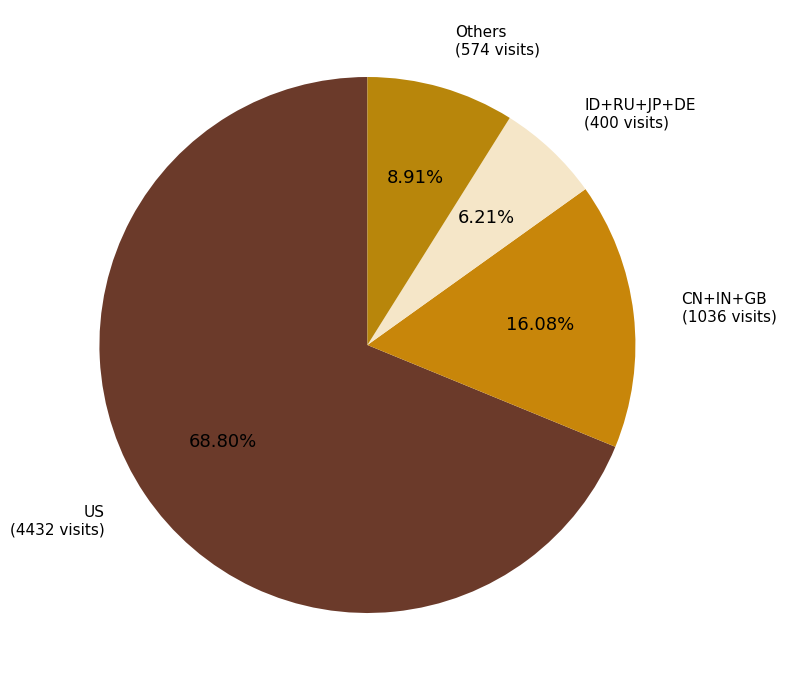

To the nearest percent, what is the difference between the largest and smallest slice percentages?

63%